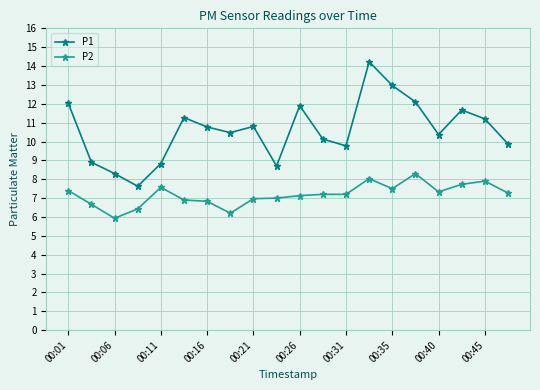

Which series has the largest total across all categories?

P1